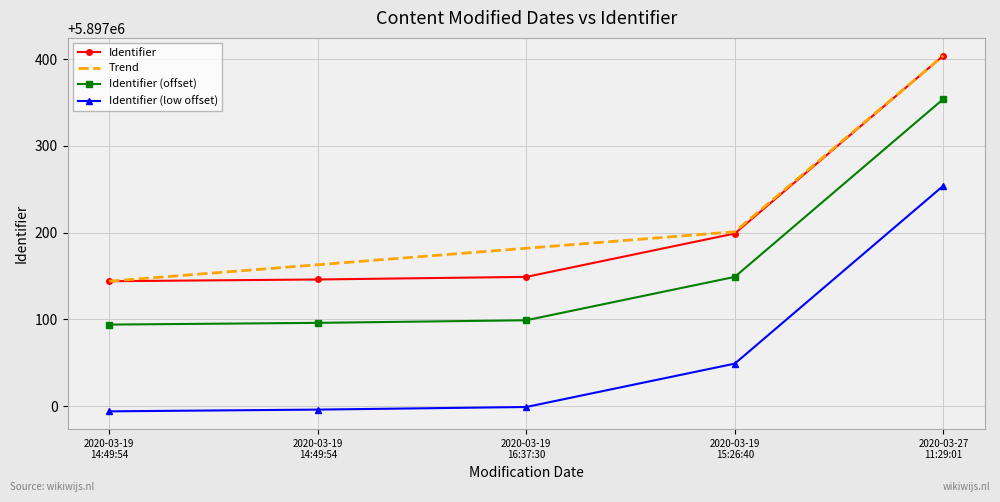

What value does the Identifier (low offset) series have at 2020-03-27
11:29:01, to the nearest 5?

5897255